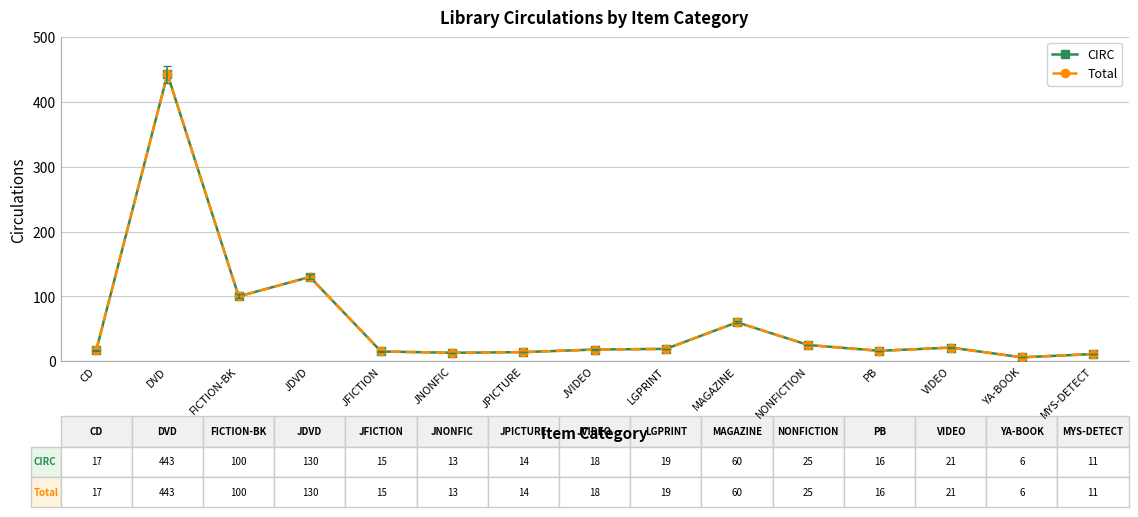

The CIRC series shows 27 at MAGAZINE. True or false?

False